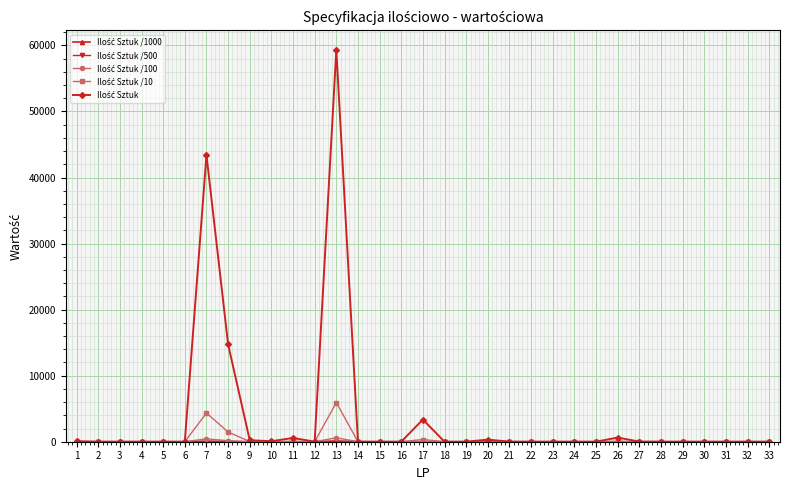

What is the maximum value shown in the chart?

59316